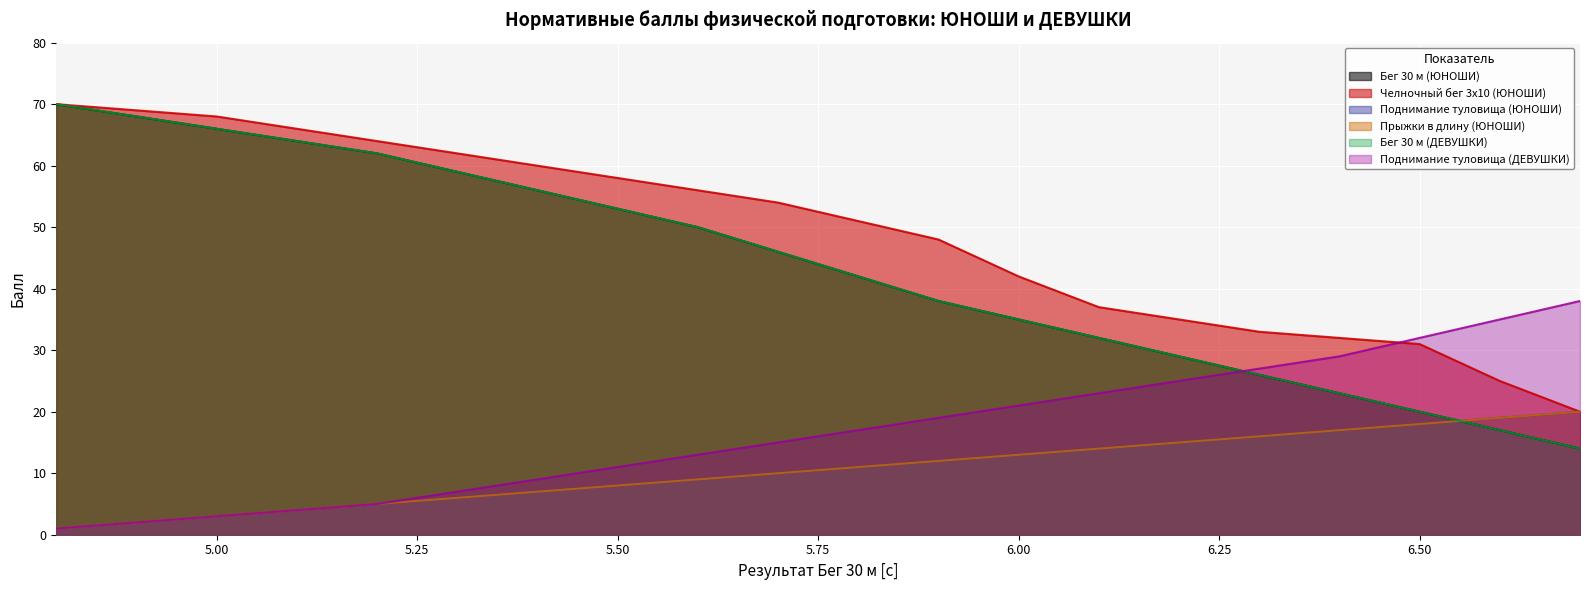

What is the difference between the Бег 30 м (ДЕВУШКИ) values at 5.8 and 4.8?

28